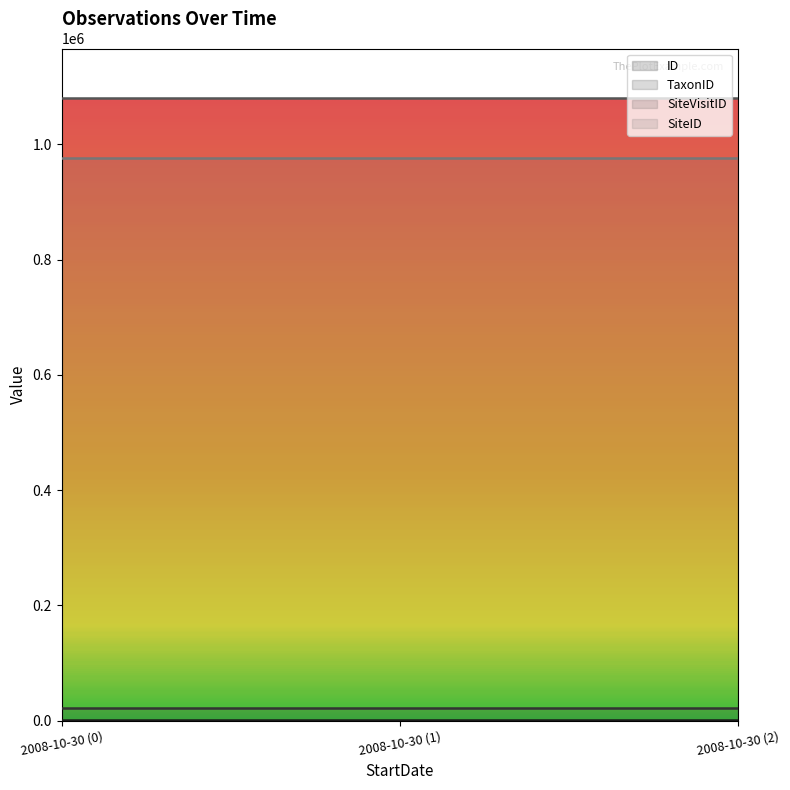

What is the maximum value for SiteVisitID?

1080071